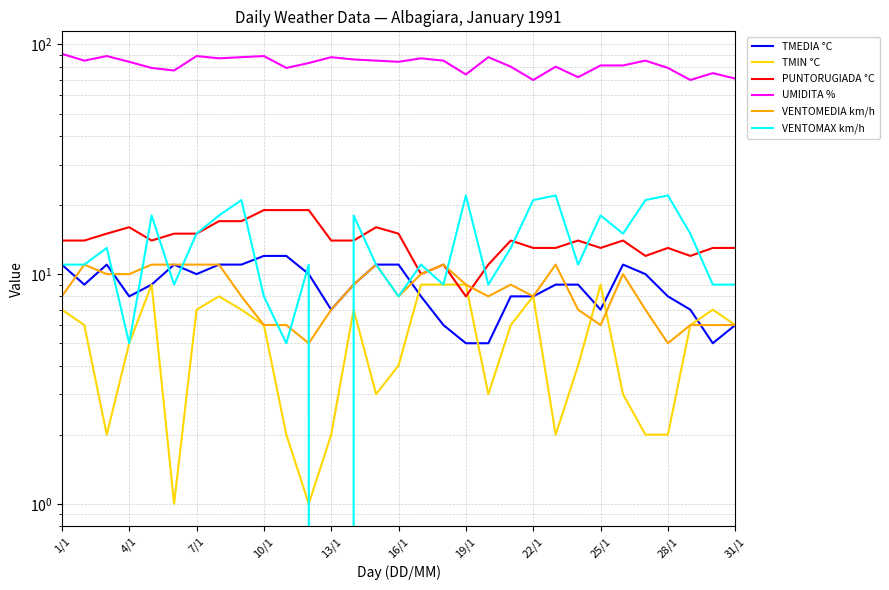

At which category does the chart reach its minimum across all series?

13/1